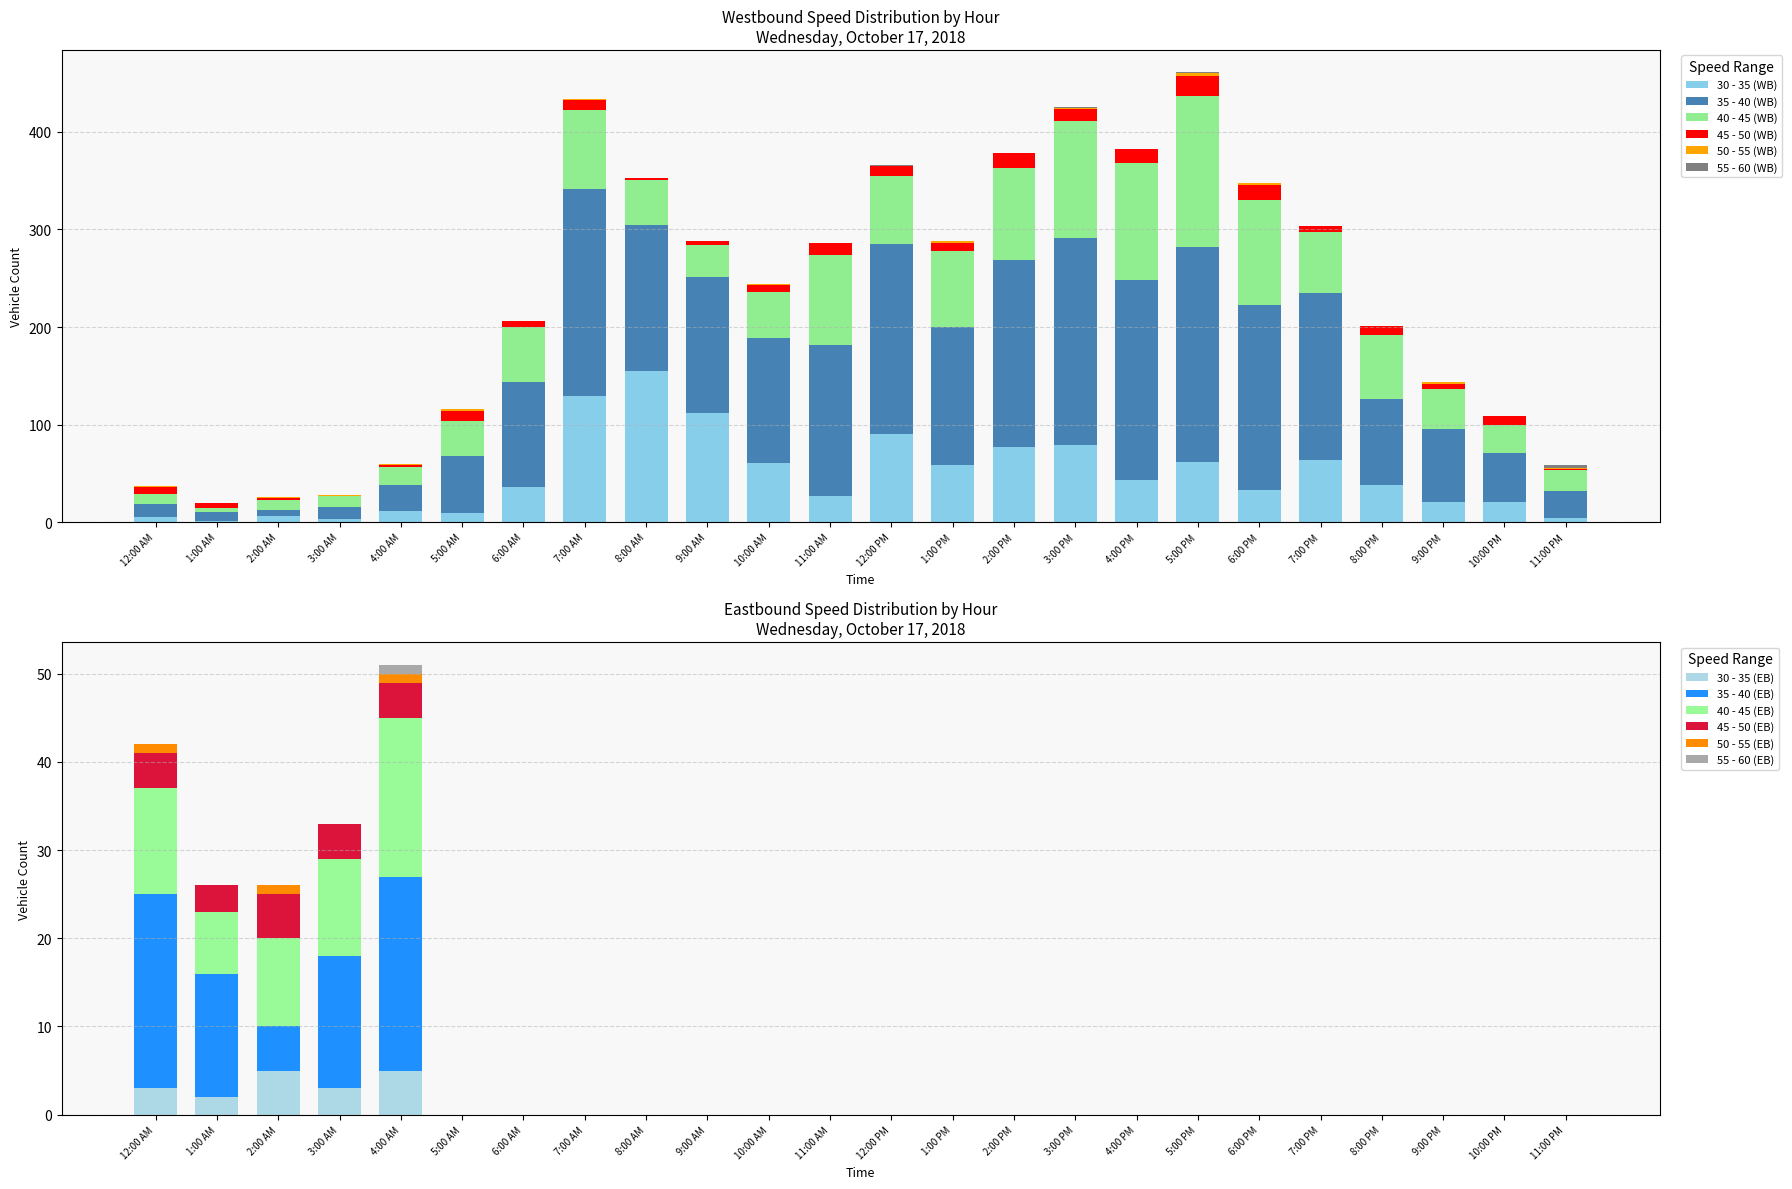

Which series has the largest total across all categories?

35 - 40 (WB)